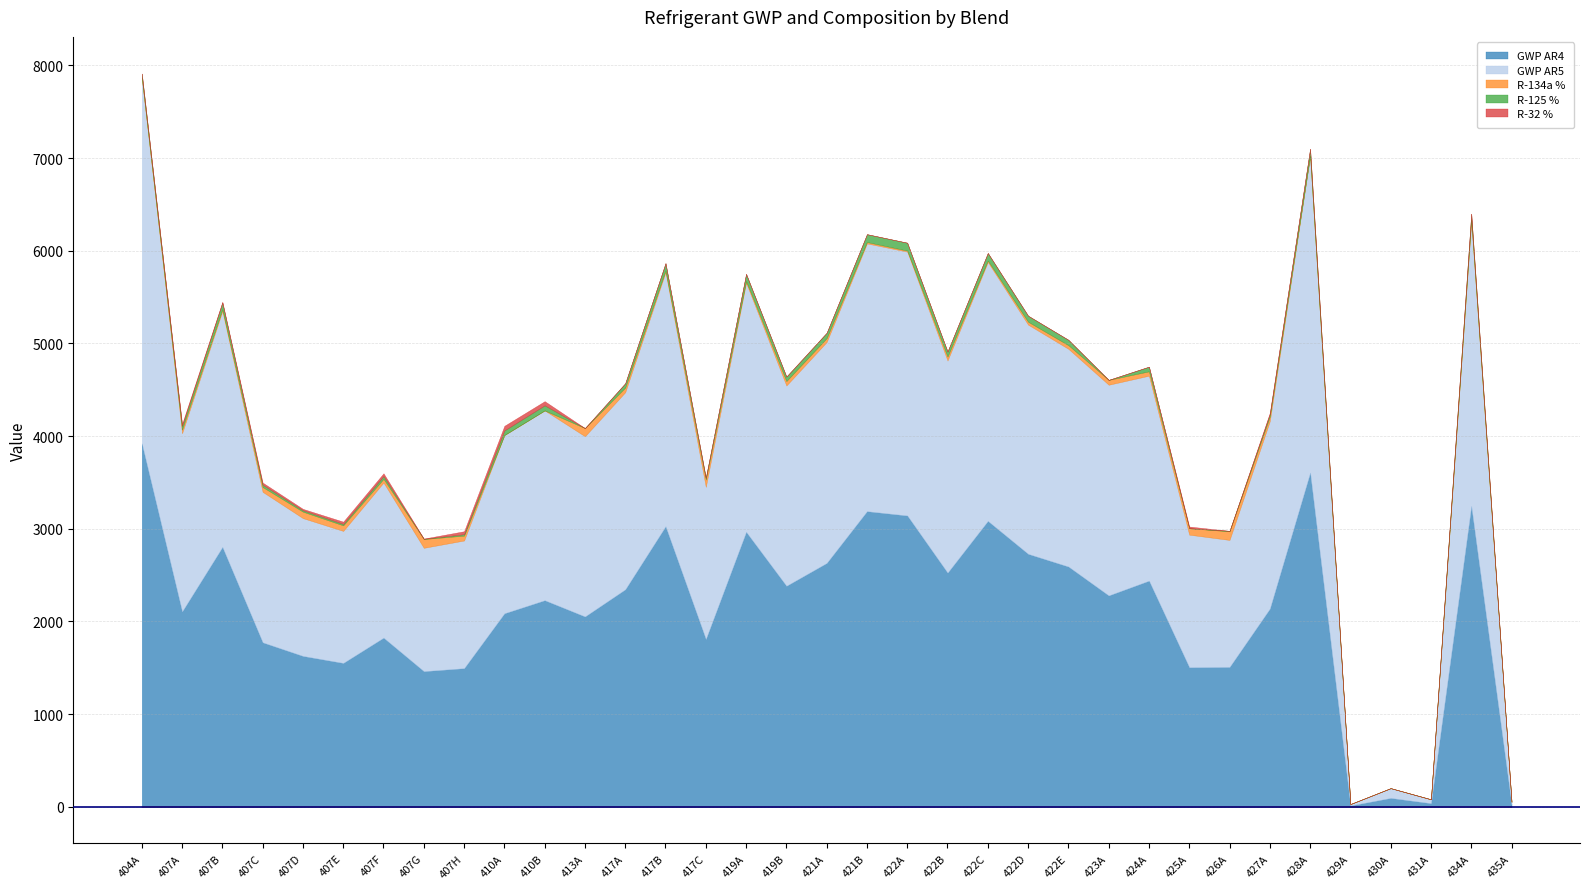

At which category does GWP AR4 reach its first local valley?

407A